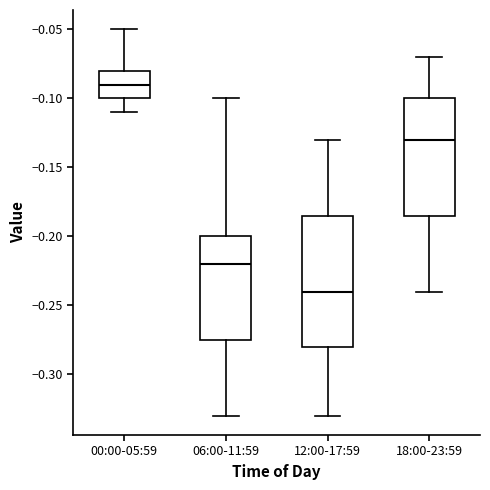

Comparing the boxes themselves (not the whiskers), which one is the tallest?

12:00-17:59